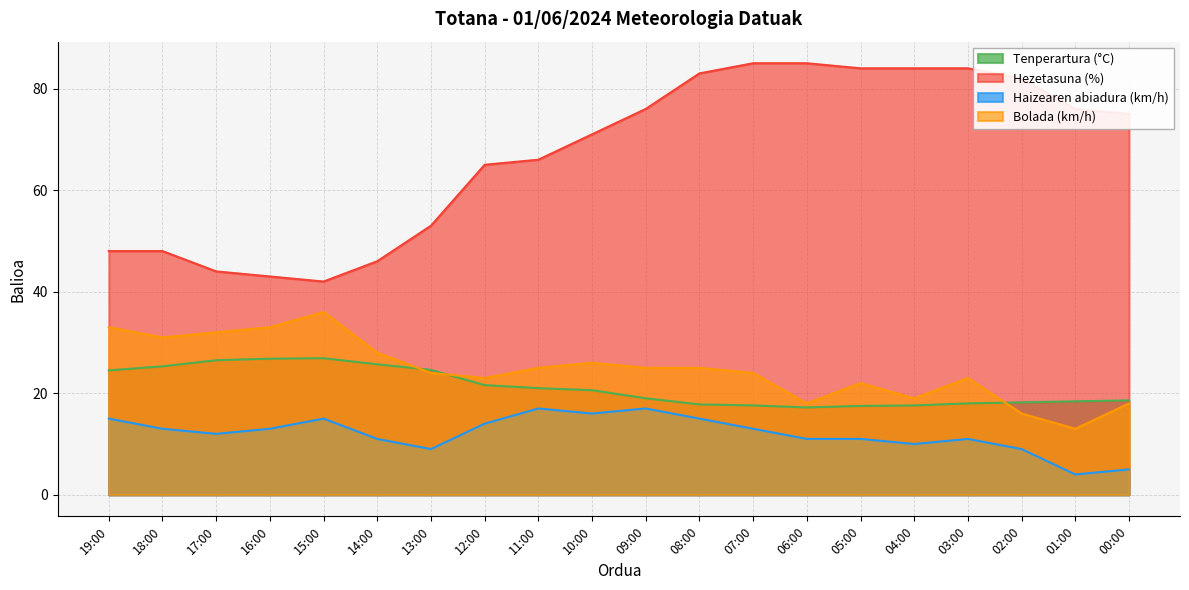

What is the average value of the Hezetasuna (%) series?

67.0